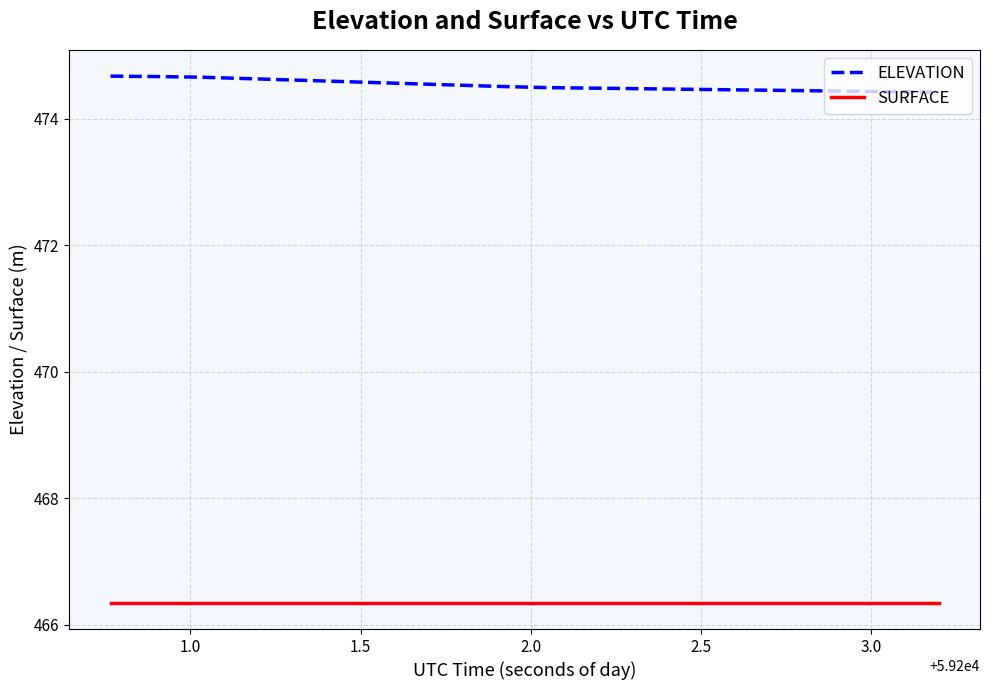

What is the maximum value shown in the chart?

474.7